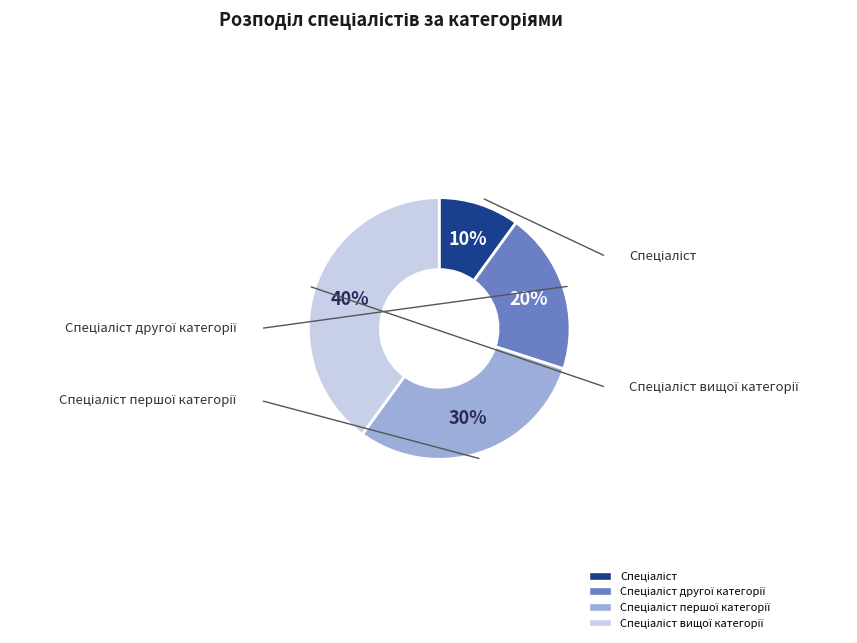

Do Спеціаліст першої категорії and Спеціаліст вищої категорії together represent more than half of the pie?

Yes